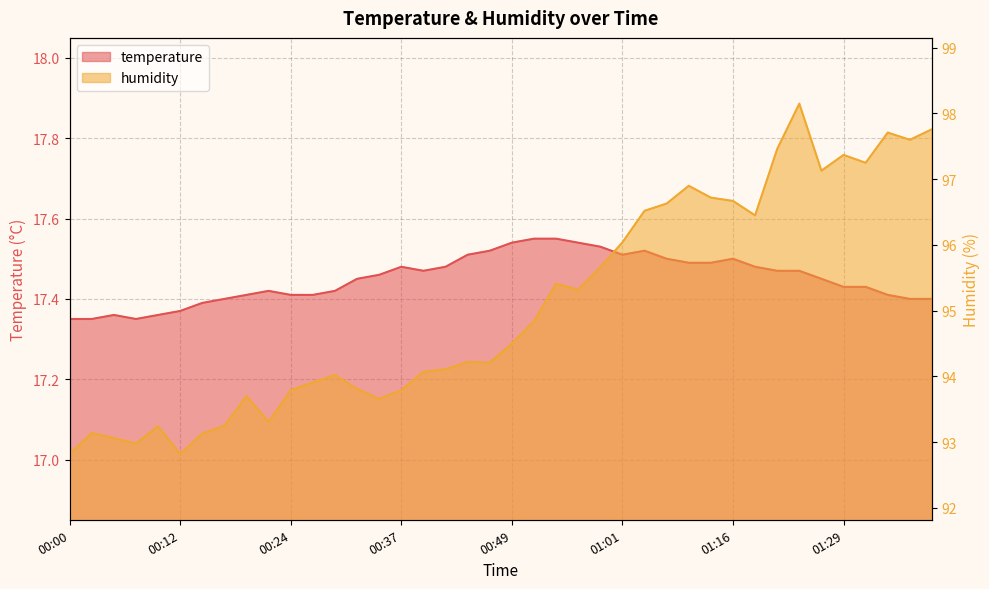

What is the label of the 16th point from the right?

00:58